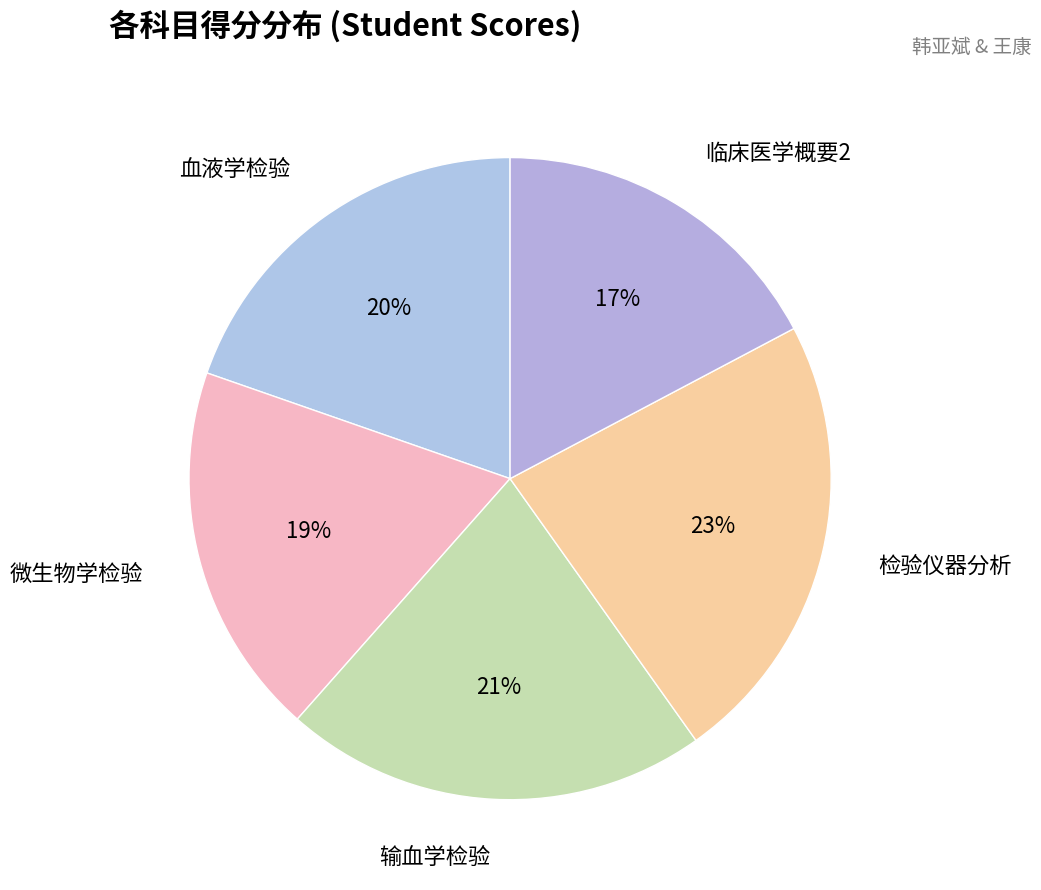

Which category has the biggest portion of the pie?

检验仪器分析